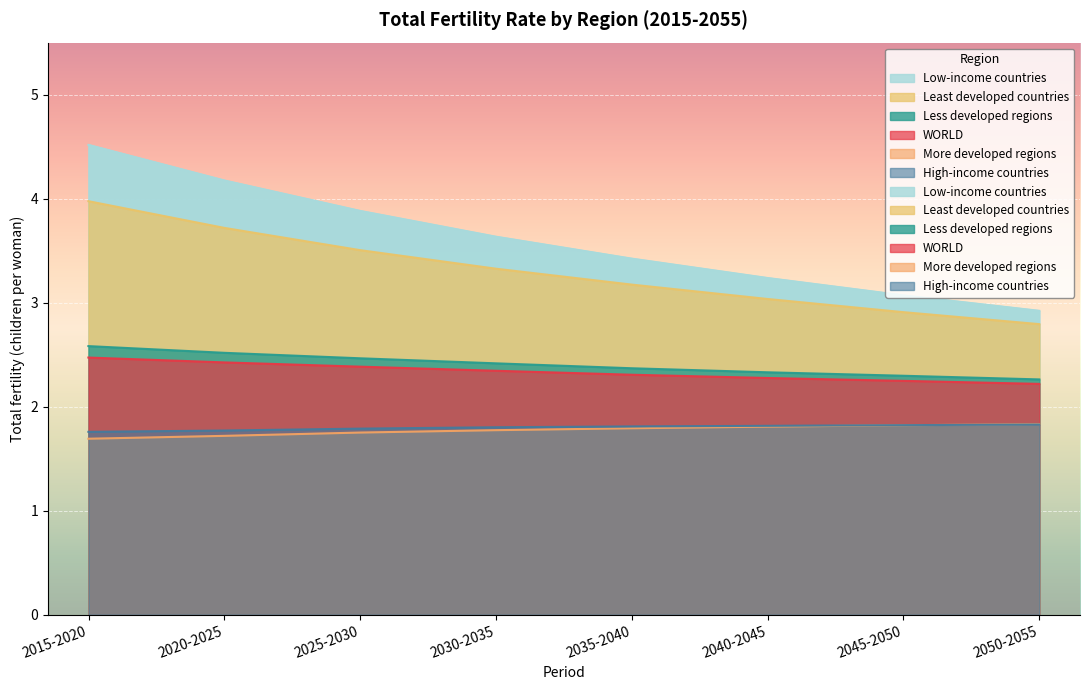

What is the difference between the highest and lowest values at 2050-2055?

1.1